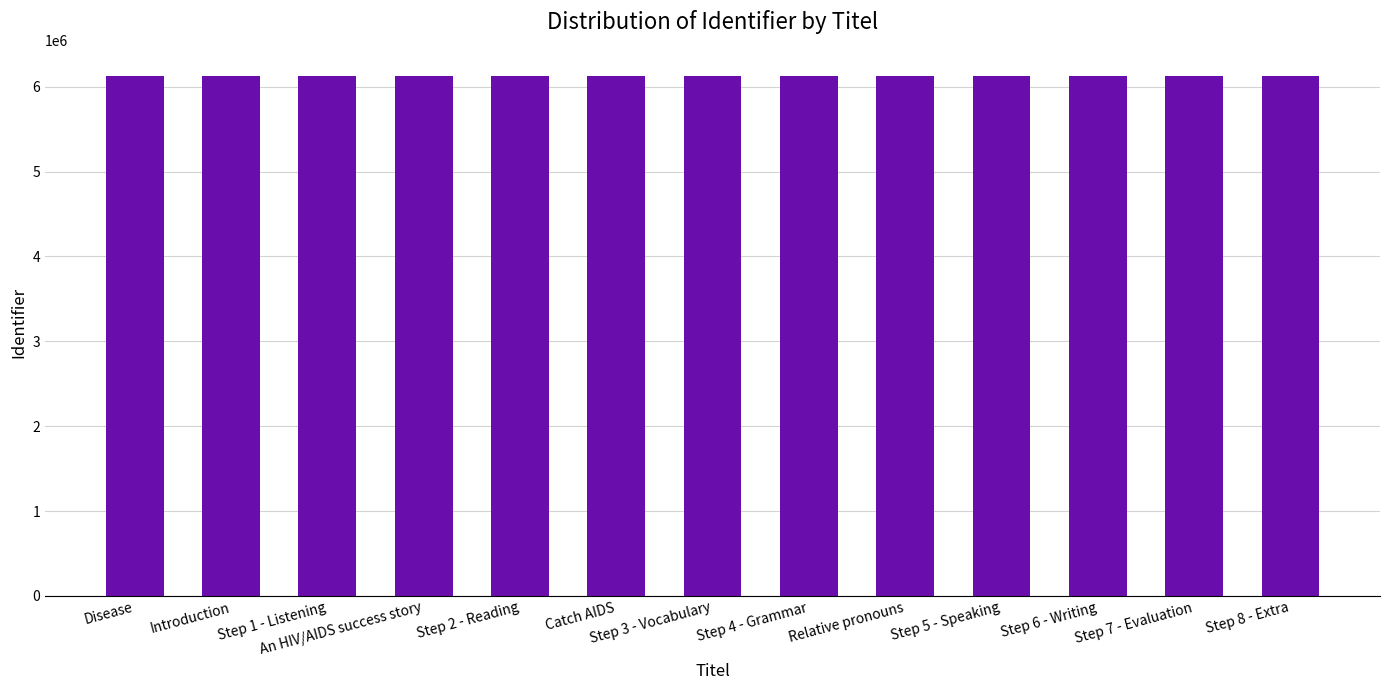

What is the greatest value displayed?

6127895